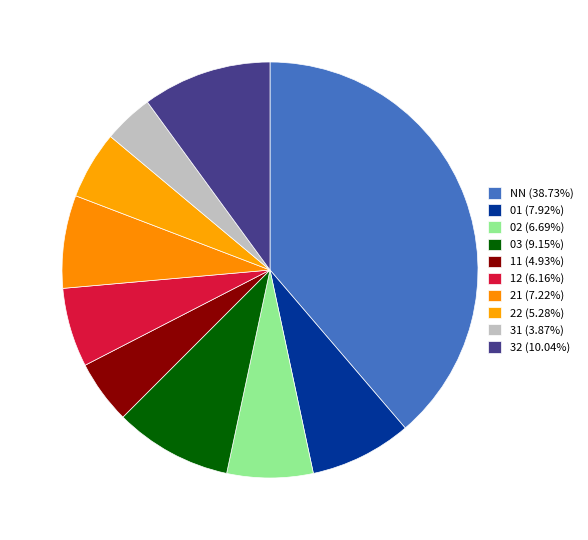

Which category has the smallest portion of the pie?

31